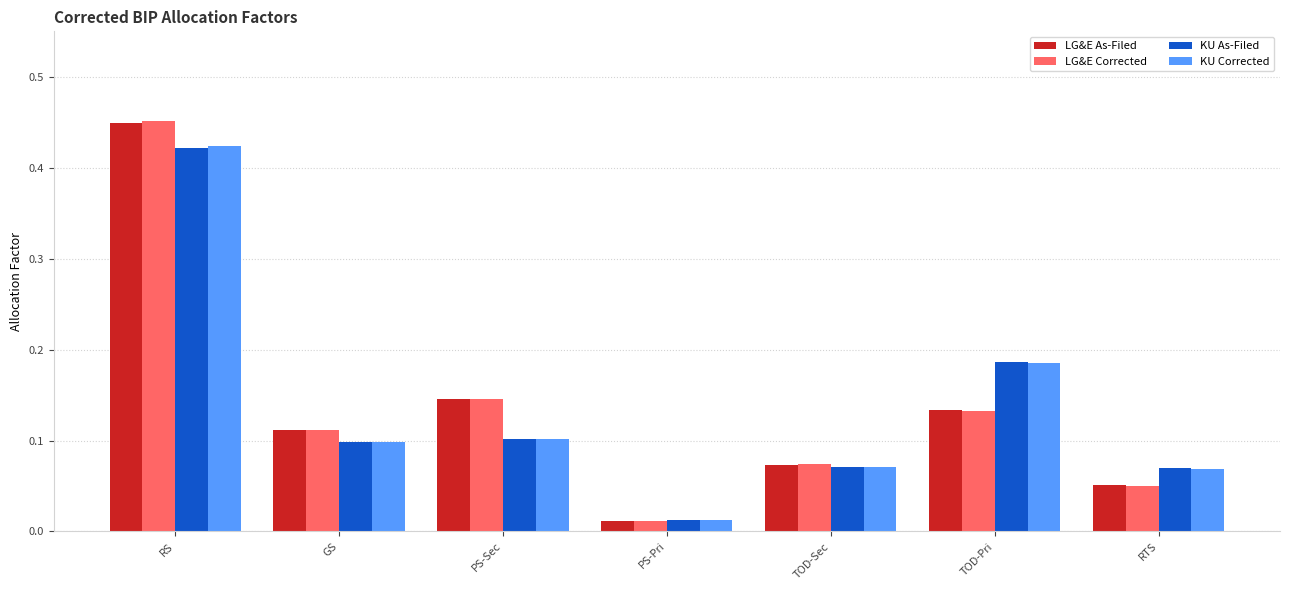

What are all the series names shown in the legend?

LG&E As-Filed, LG&E Corrected, KU As-Filed, KU Corrected